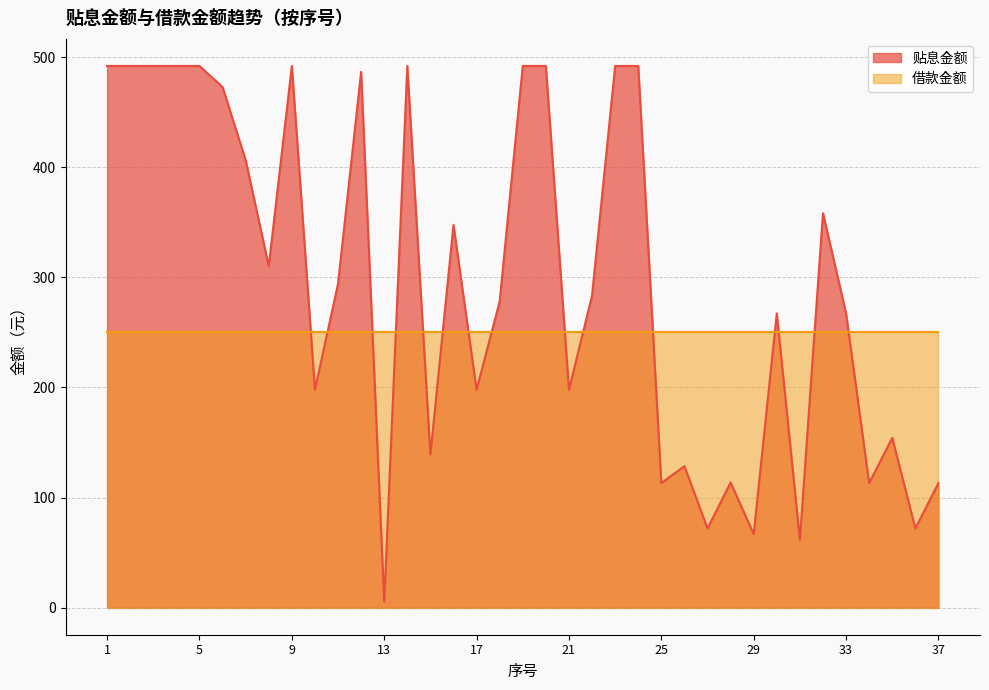

What is the value of the 32nd point from the left?

358.3